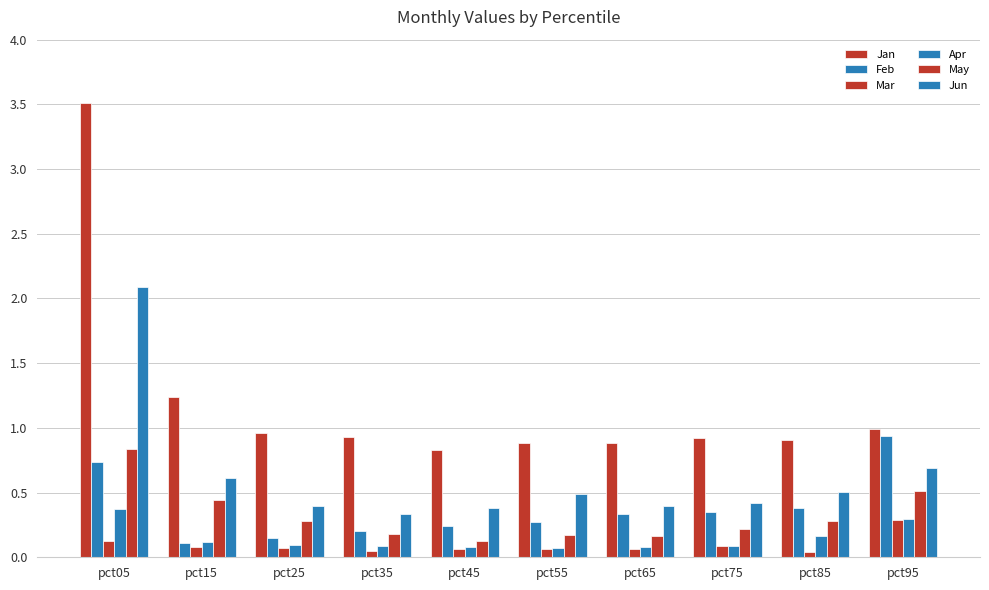

What is the difference between the maximum and minimum values in the Mar series?

0.2